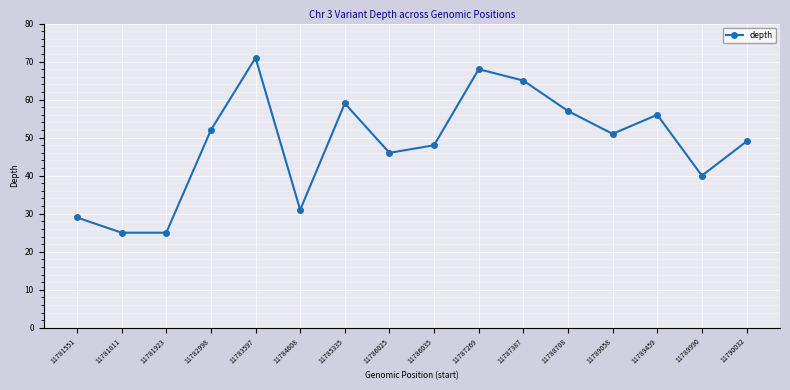

Where is the data nearest to the value 48?

11786035